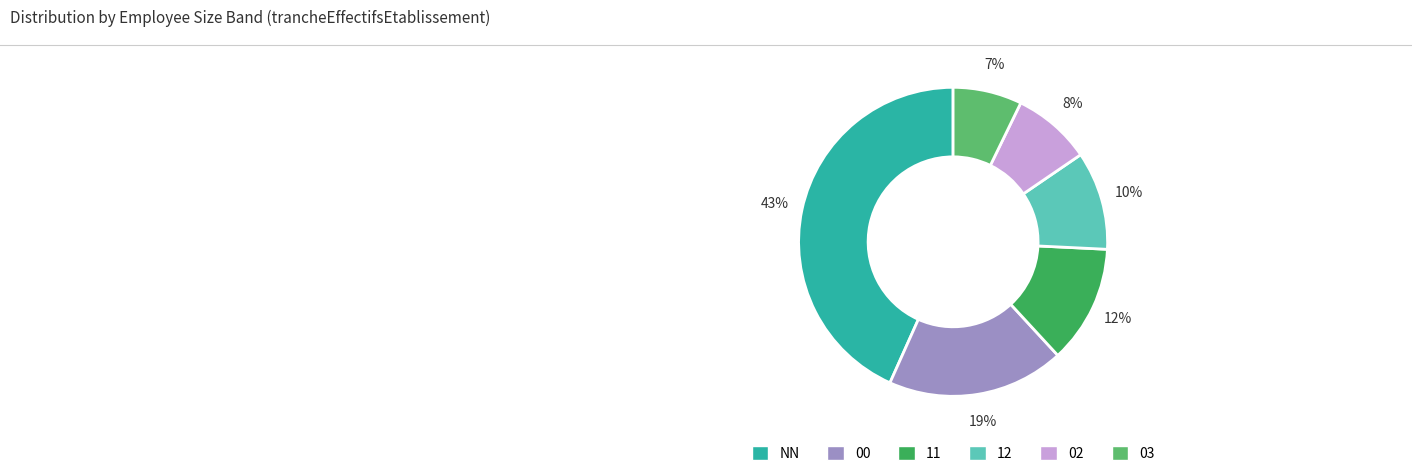

Is the sum of 00 and 11 greater than half?

No